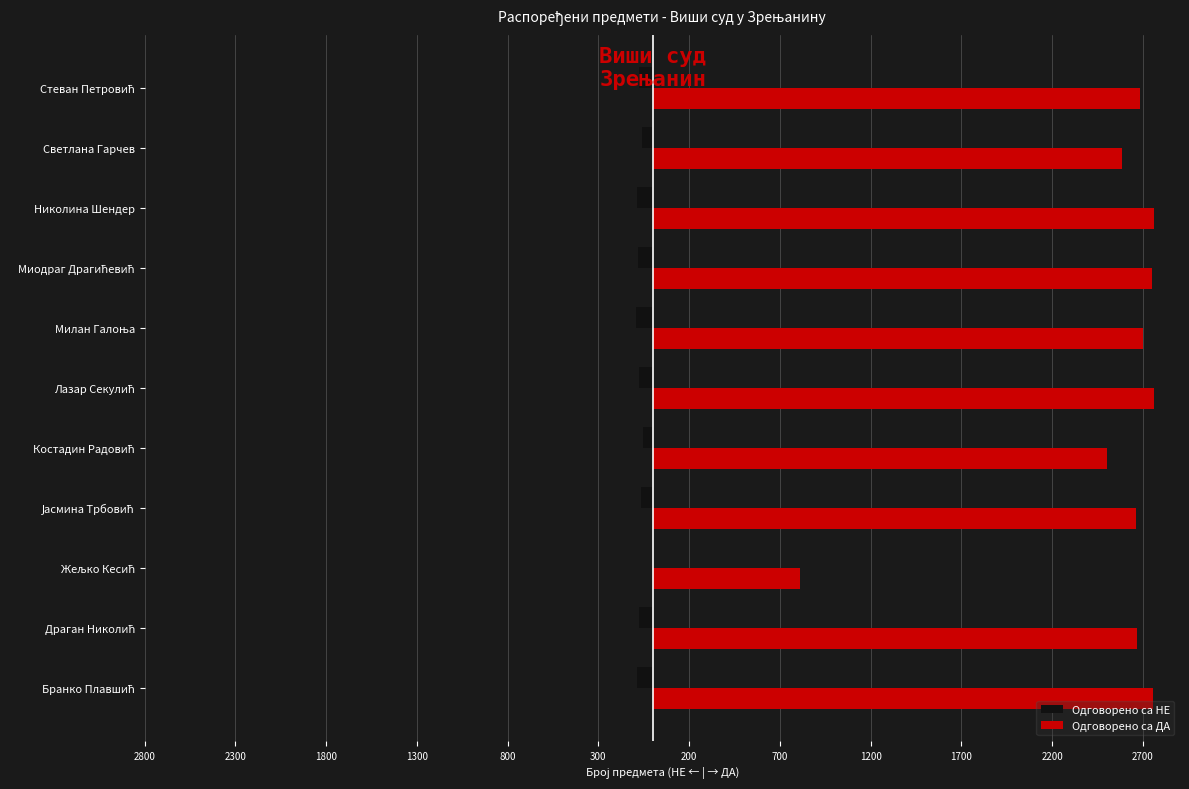

Rank the series by their average value, from lowest to highest.

Одговорено са НЕ, Одговорено са ДА